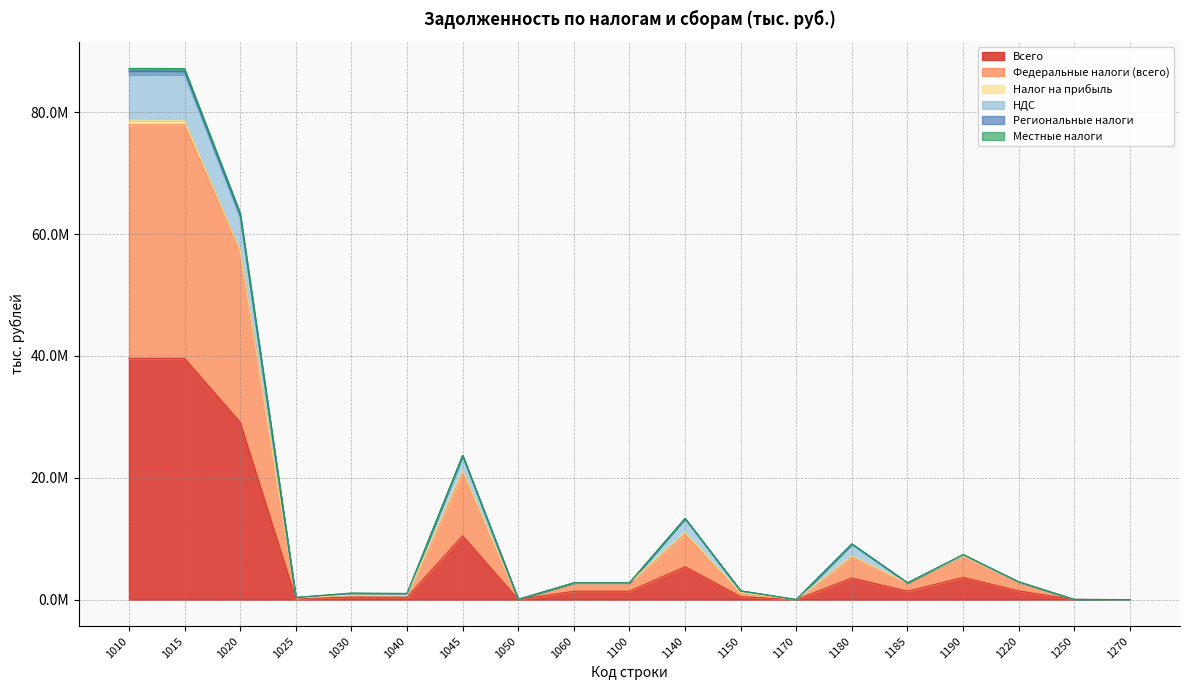

What is the spread (max minus min) of values at 1050?

25168